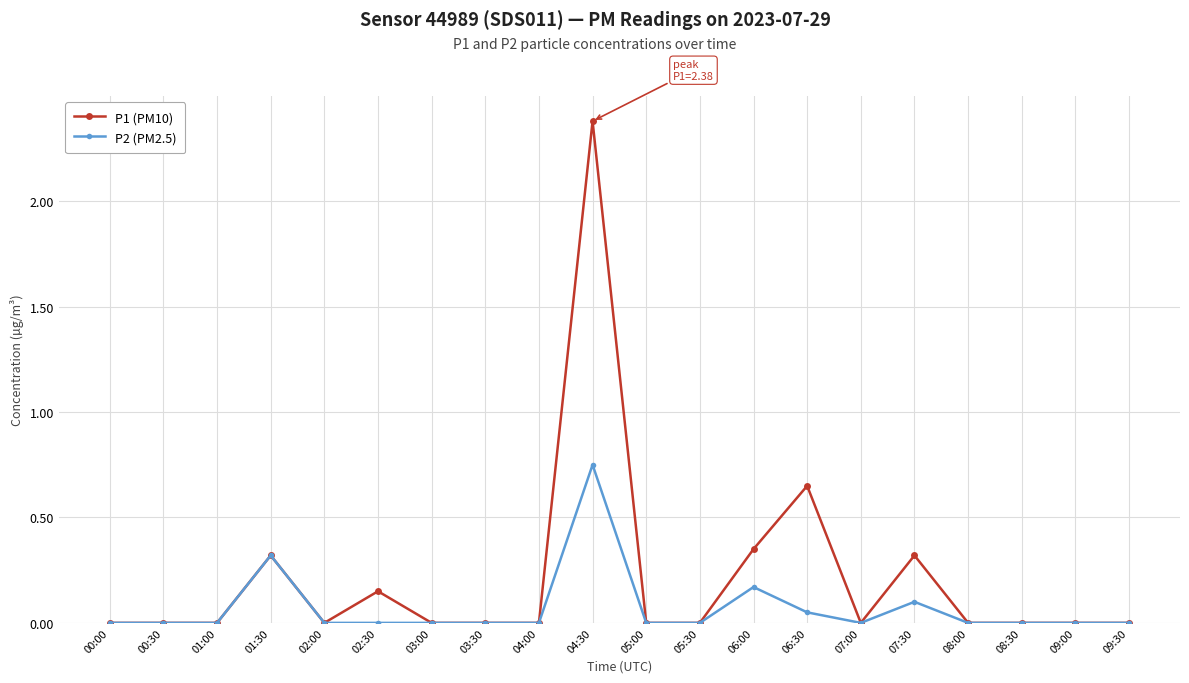

List the series in order of their overall mean, lowest first.

P2 (PM2.5), P1 (PM10)